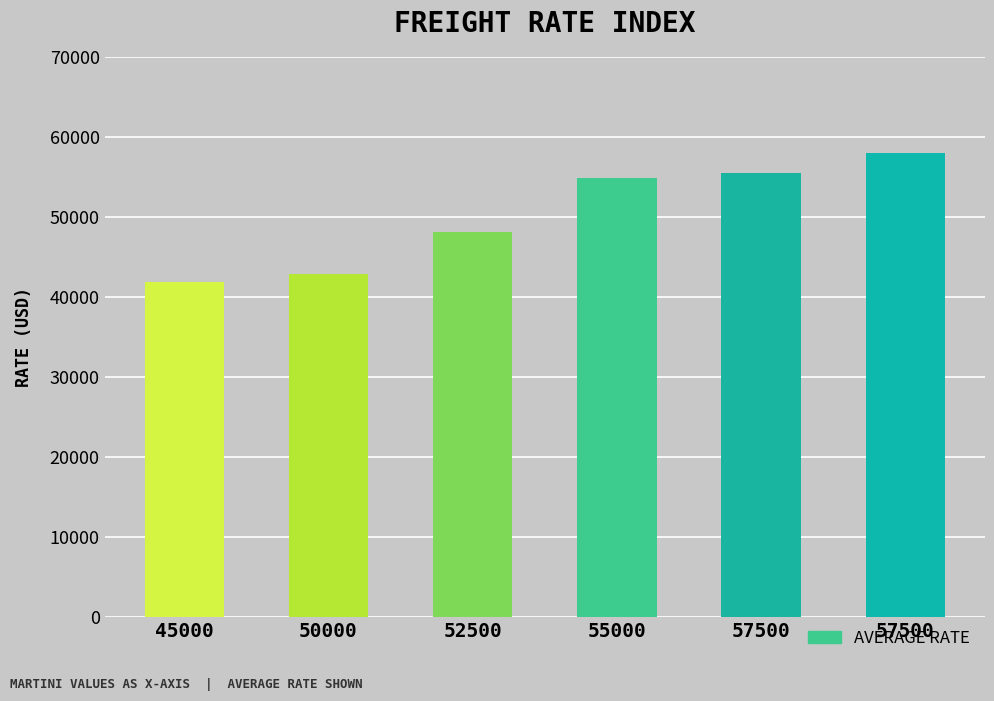

List the labels in order of value, smallest first.

45000, 50000, 52500, 55000, 57500, 57500